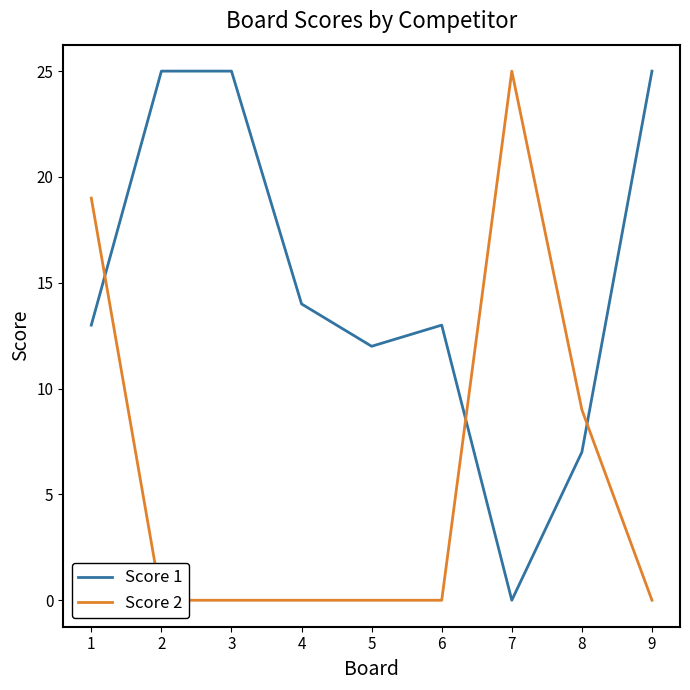

At which label is Score 1 closest to 12?

5